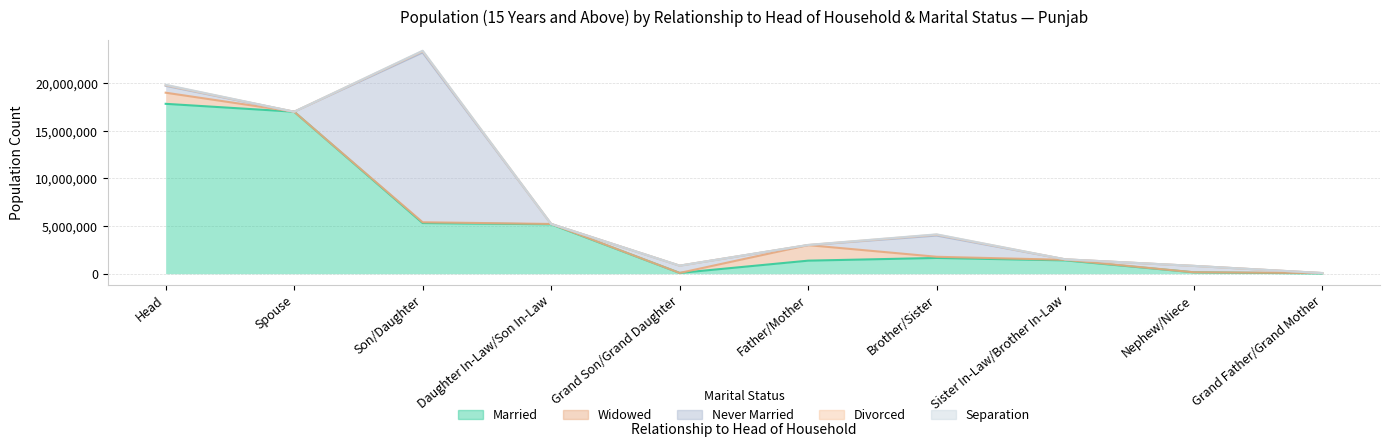

True or false: Separation and Divorced intersect in this chart.

False